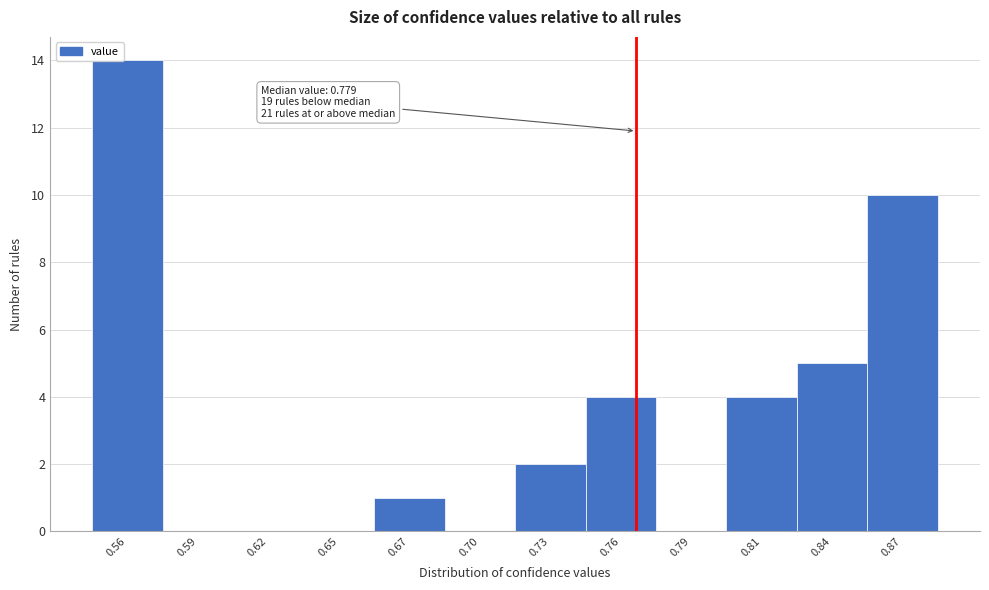

Reading right to left, transcribe all the data shown in this chart.

0.87=10	0.84=5	0.81=4	0.79=0	0.76=4	0.73=2	0.70=0	0.67=1	0.65=0	0.62=0	0.59=0	0.56=14